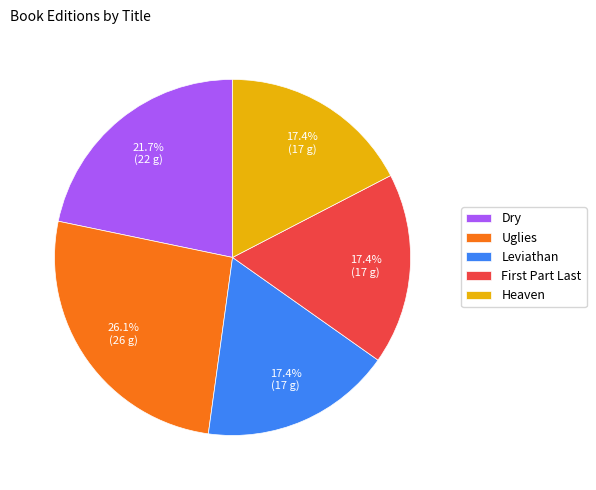

What percentage is the Uglies slice, to the nearest percent?

26%